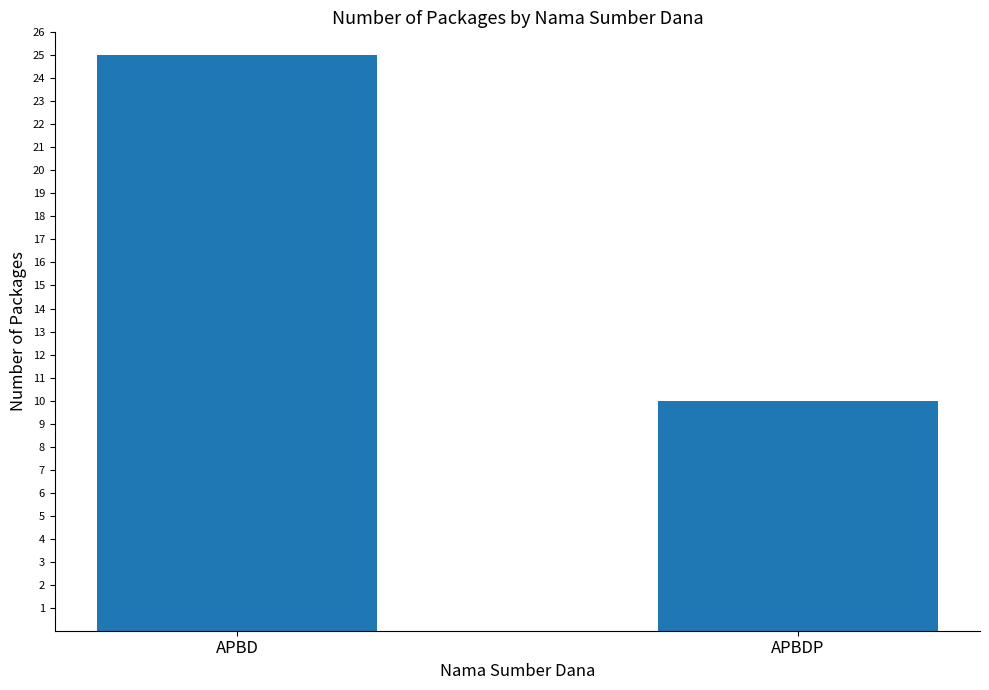

Is it true that the value at APBD is 45?

False